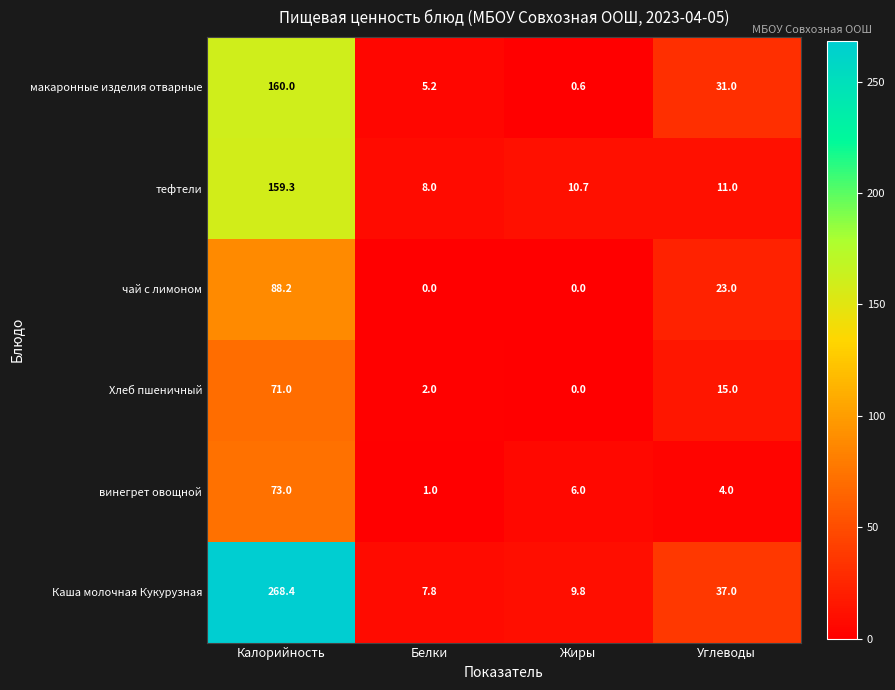

At how many categories does at least one series exceed 238?

1